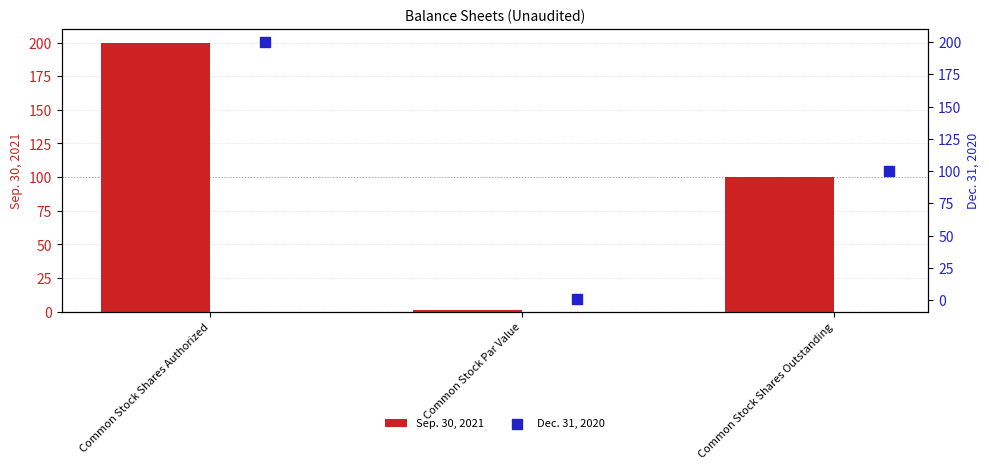

What is the highest value of the Sep. 30, 2021 series?

200